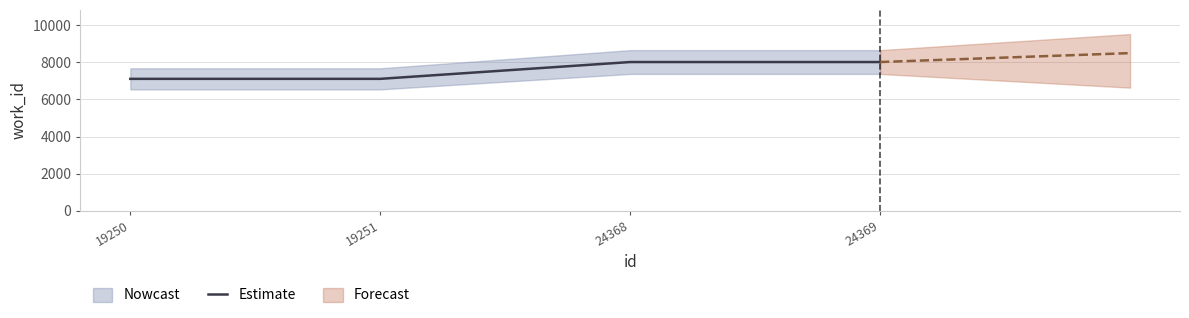

Reading left to right, transcribe all the data shown in this chart.

7106	7106	8011	8011